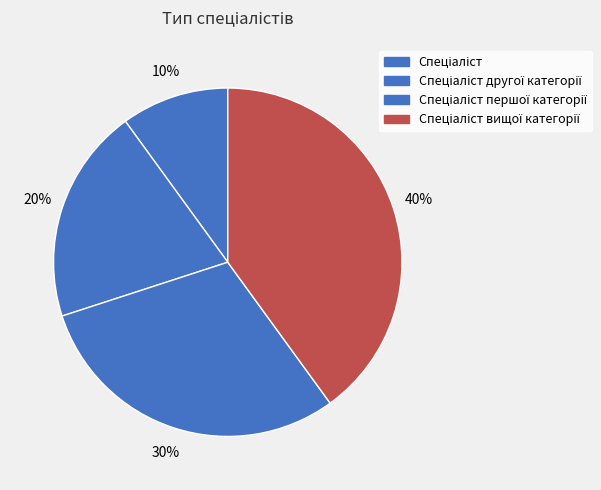

To the nearest percent, what is the difference between the largest and smallest slice percentages?

30%